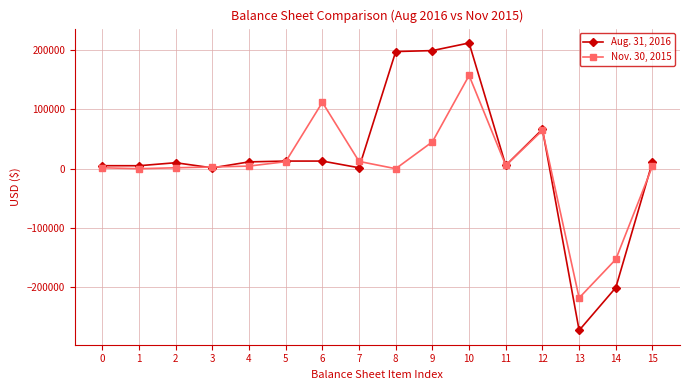

Is this an area chart (filled region under the line)?

No